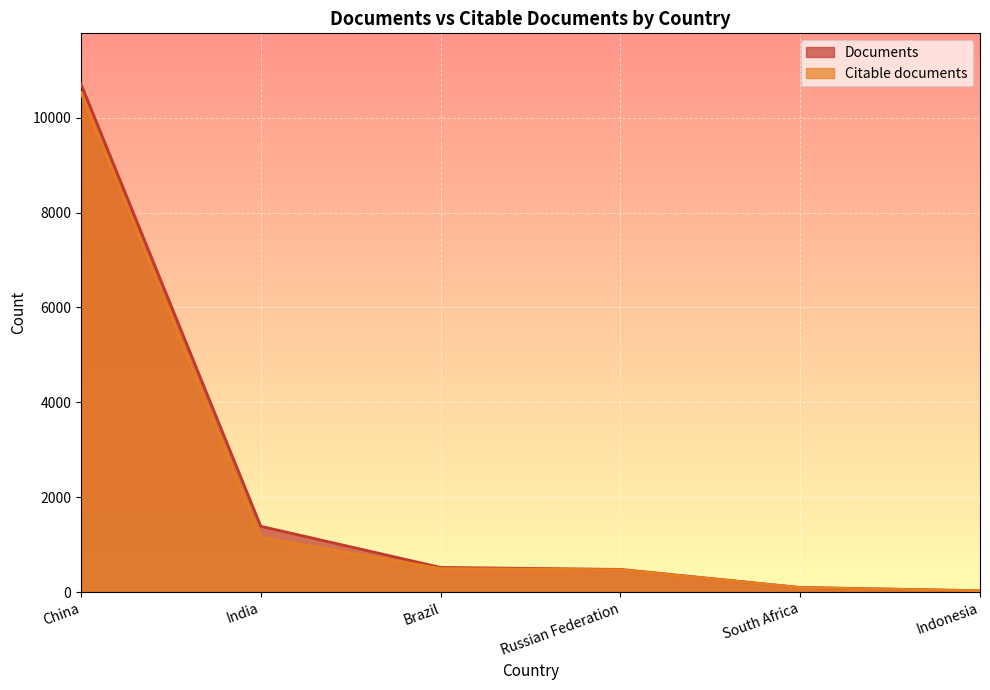

The Documents series shows 928 at India. True or false?

False